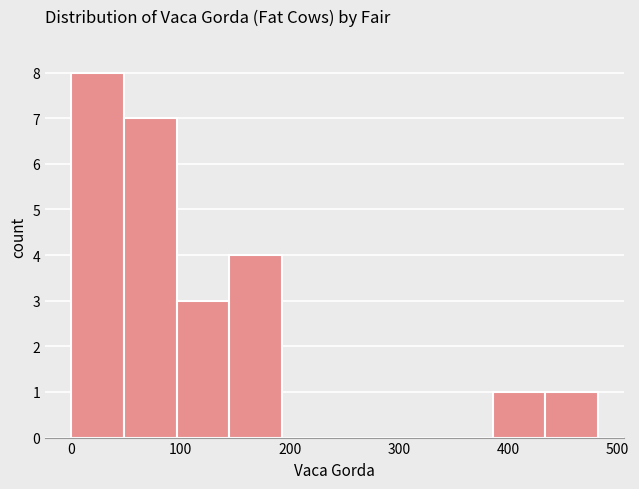

Reading left to right, list every bar in this chart as the range it spans on the x-axis followed by its height. Neither the bar edges nor the heights are printed on the chart, so give them approximately, as read against the axes.

0 to 50: 8
50 to 100: 7
100 to 140: 3
140 to 190: 4
190 to 240: 0
240 to 290: 0
290 to 340: 0
340 to 390: 0
390 to 430: 1
430 to 480: 1